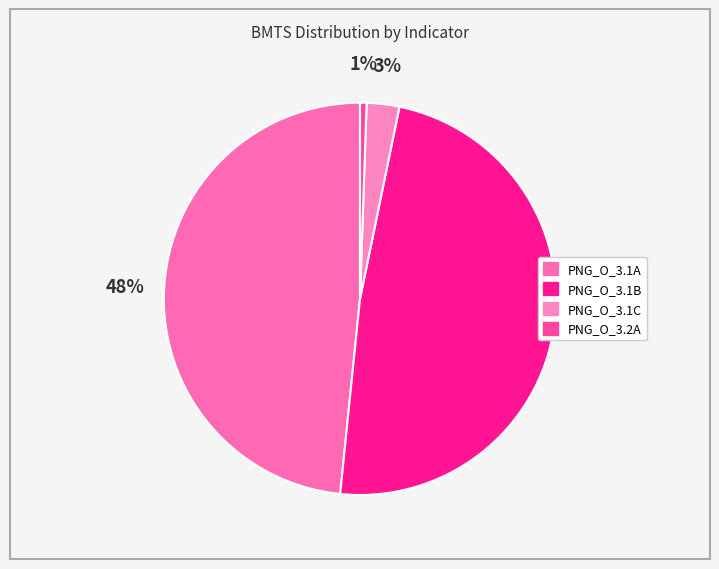

What is the change in value from PNG_O_3.1B to PNG_O_3.2A?

-89